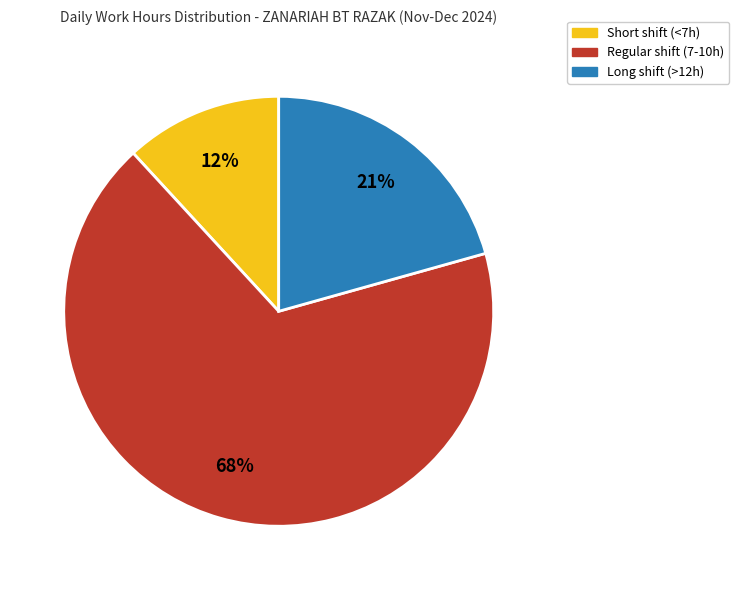

How many slices are in this pie chart?

3